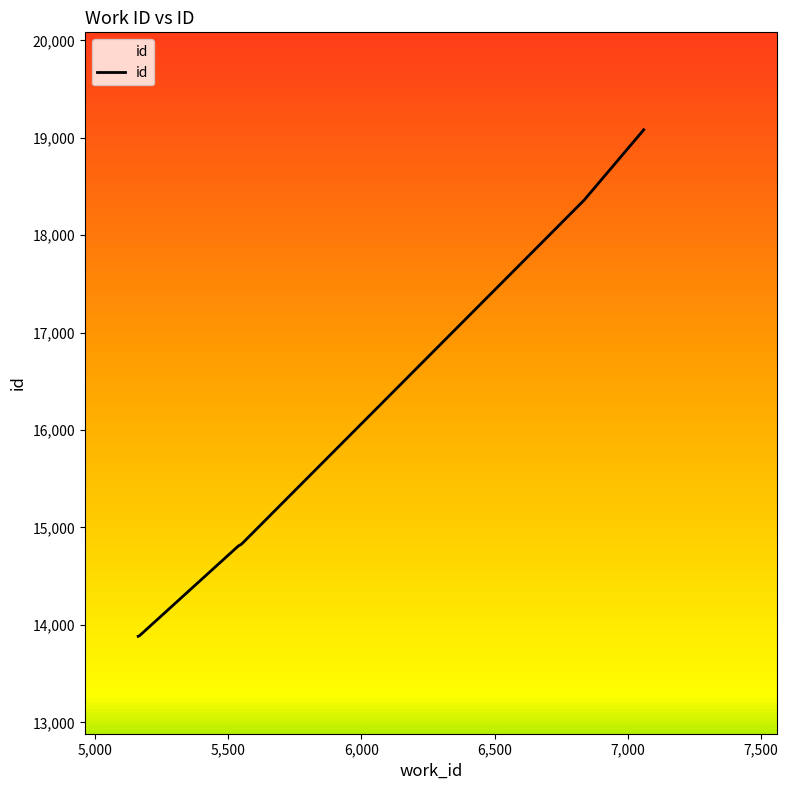

What is the sum of all values?

108738